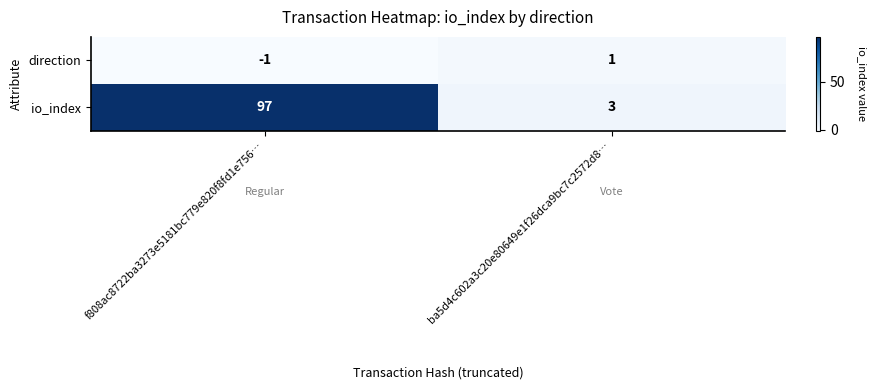

Rank the series by their maximum value, from highest to lowest.

io_index, direction